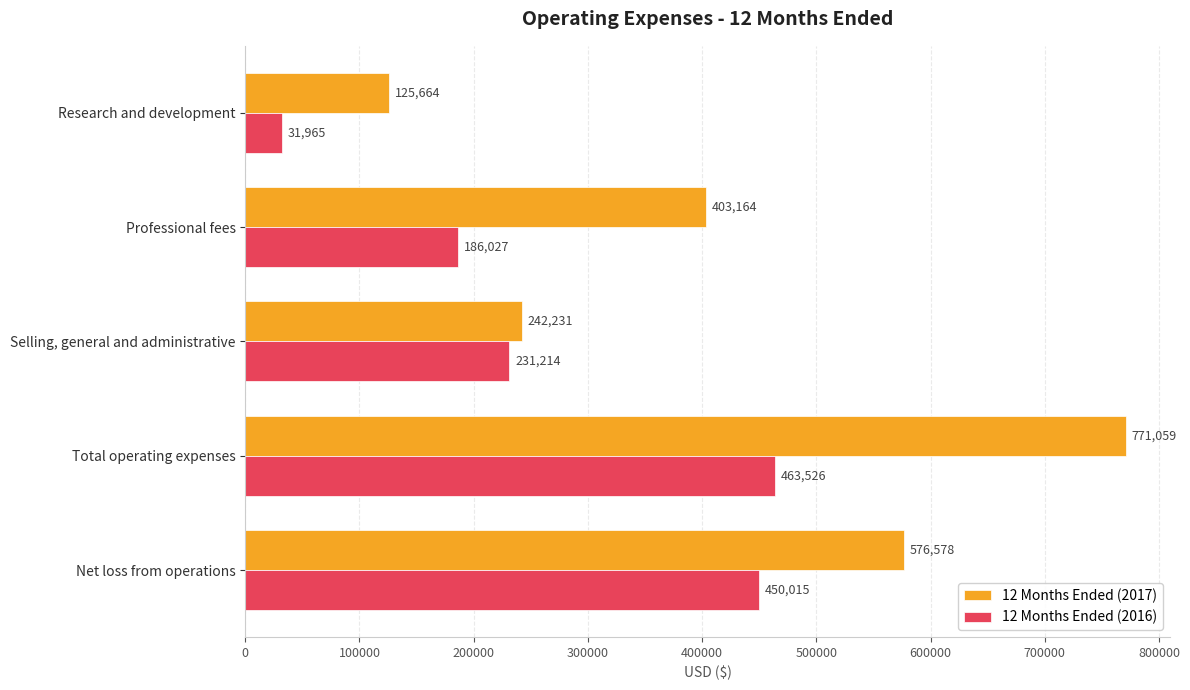

Which series changed the most between Professional fees and Net loss from operations?

12 Months Ended (2016)